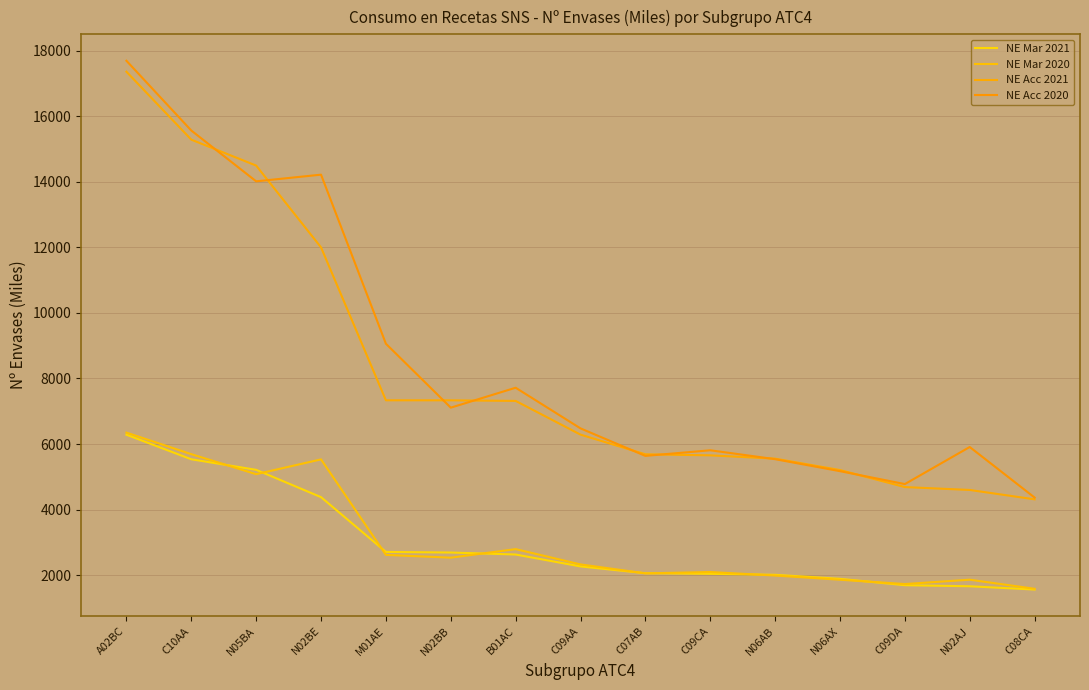

How many lines are shown in the chart?

4